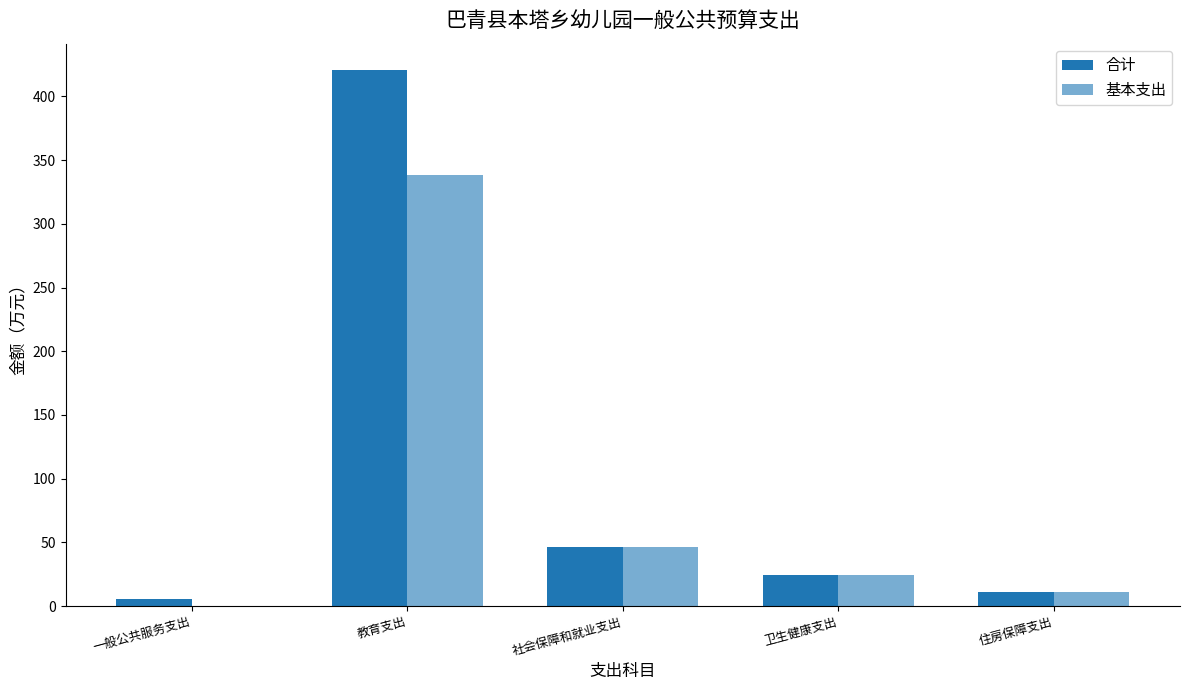

At which category is the sum across all series the highest?

教育支出